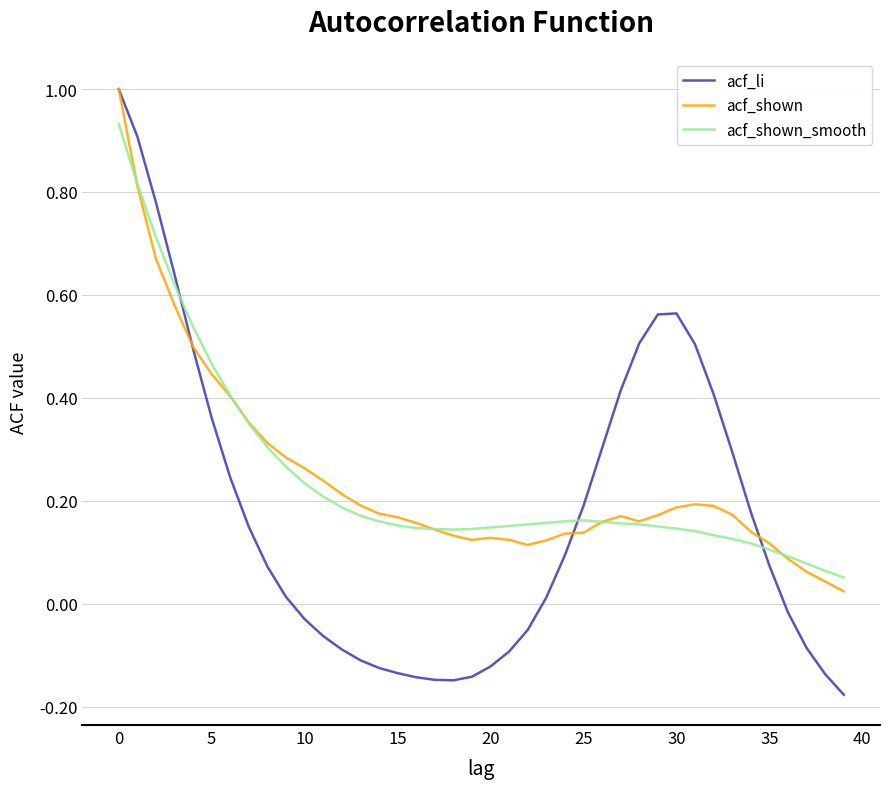

What is the greatest value displayed?

1.0